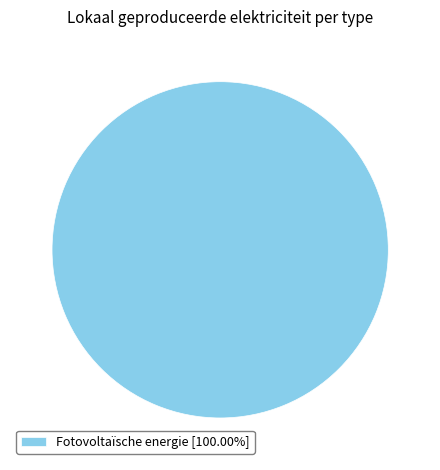

Is there a majority slice in this chart?

Yes